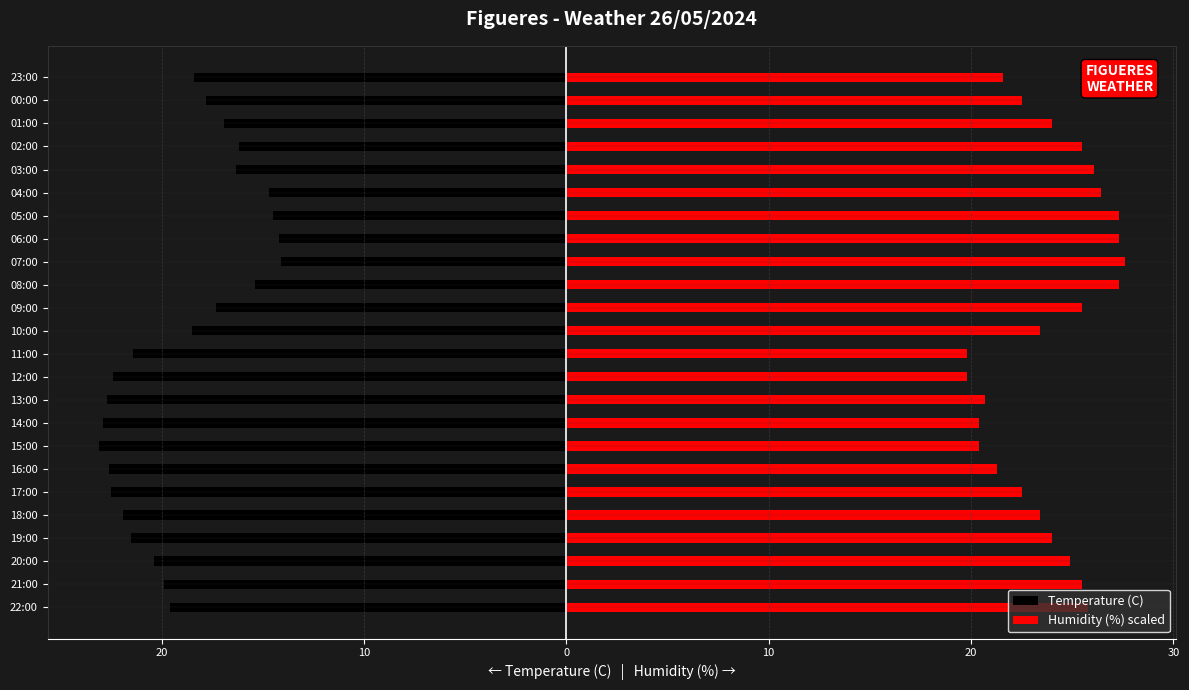

Which category has the highest value in the Temperature (C) series?

07:00